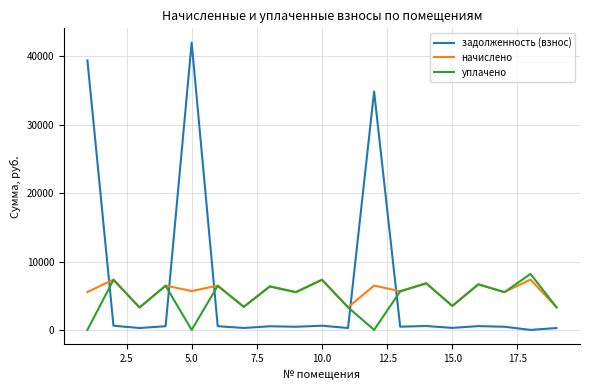

Which series has the largest range (max minus min)?

задолженность (взнос)